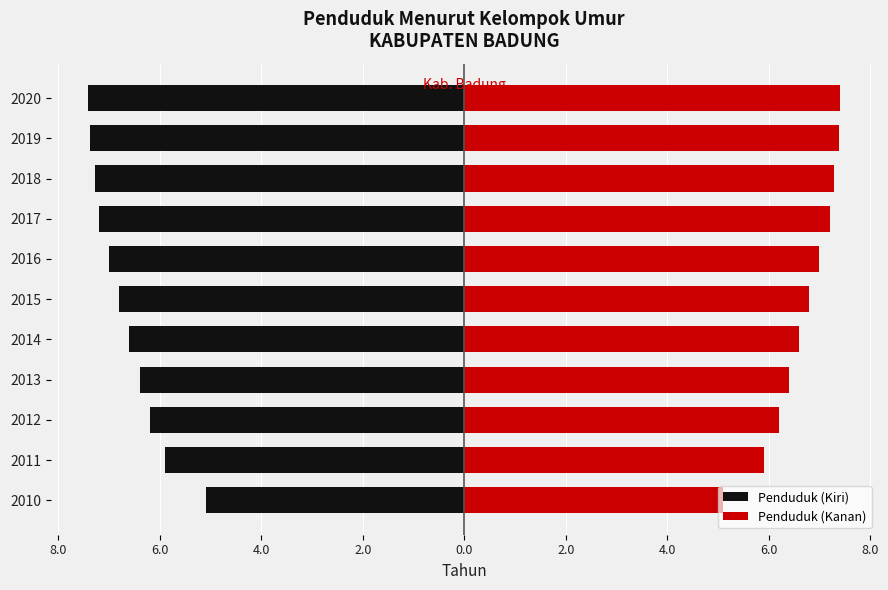

How many data points does each series have?

11